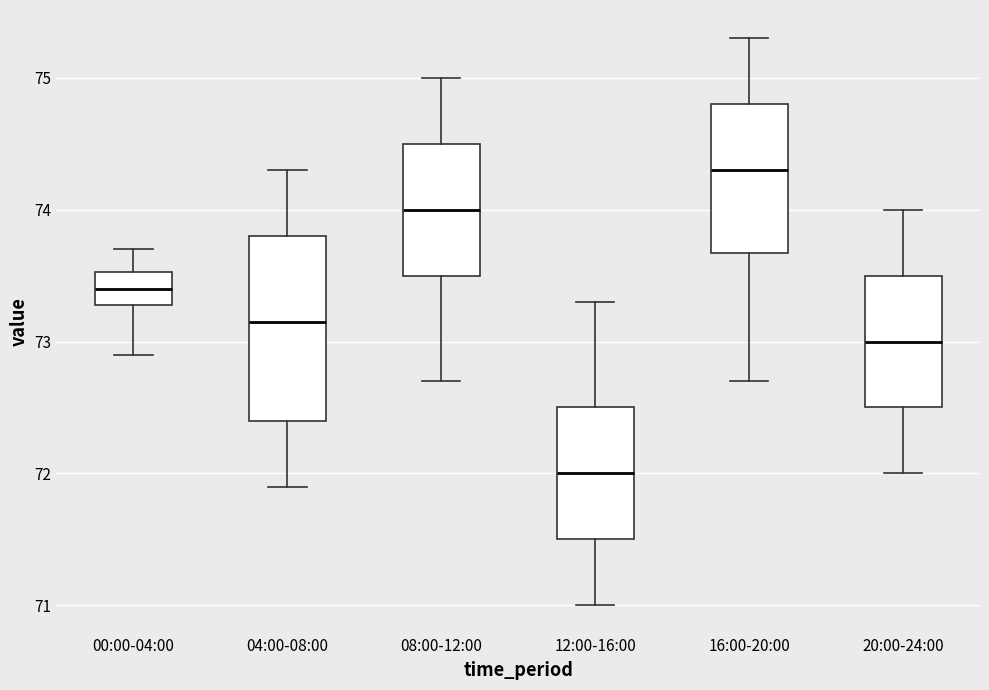

Where is the upper edge of the box for 04:00-08:00 on the y-axis? The values are not printed on the chart, so give them approximately, as read against the axis.

73.8